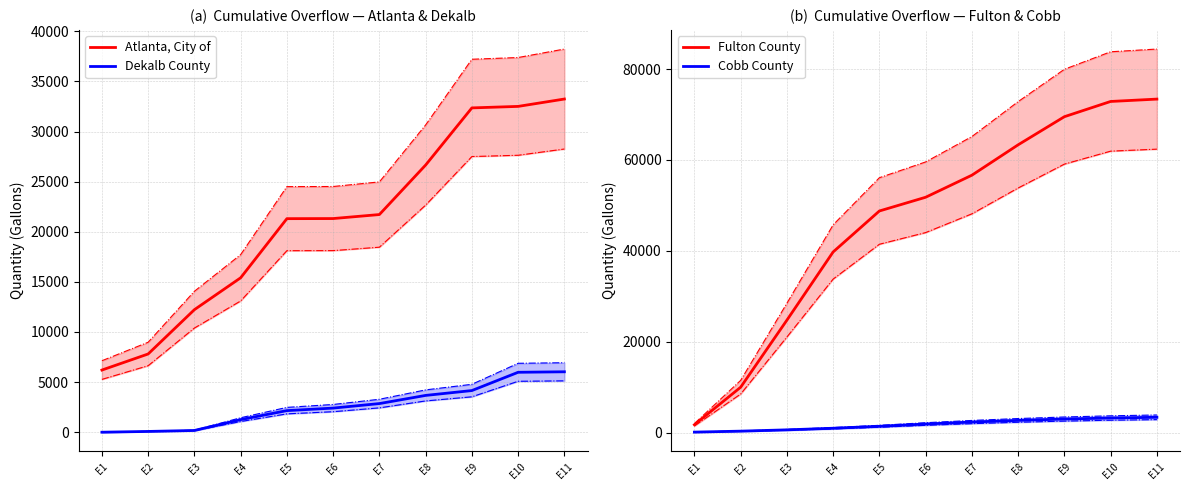

What are all the series names shown in the legend?

Atlanta, City of, Dekalb County, Fulton County, Cobb County